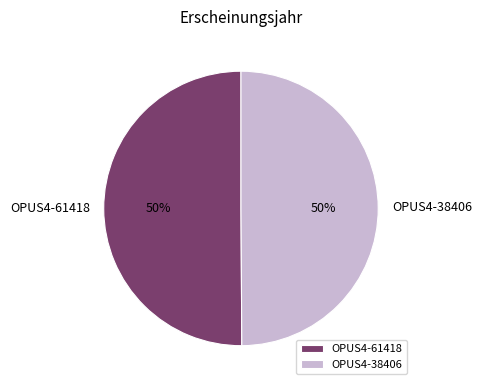

Is the sum of OPUS4-61418 and OPUS4-38406 greater than half?

Yes